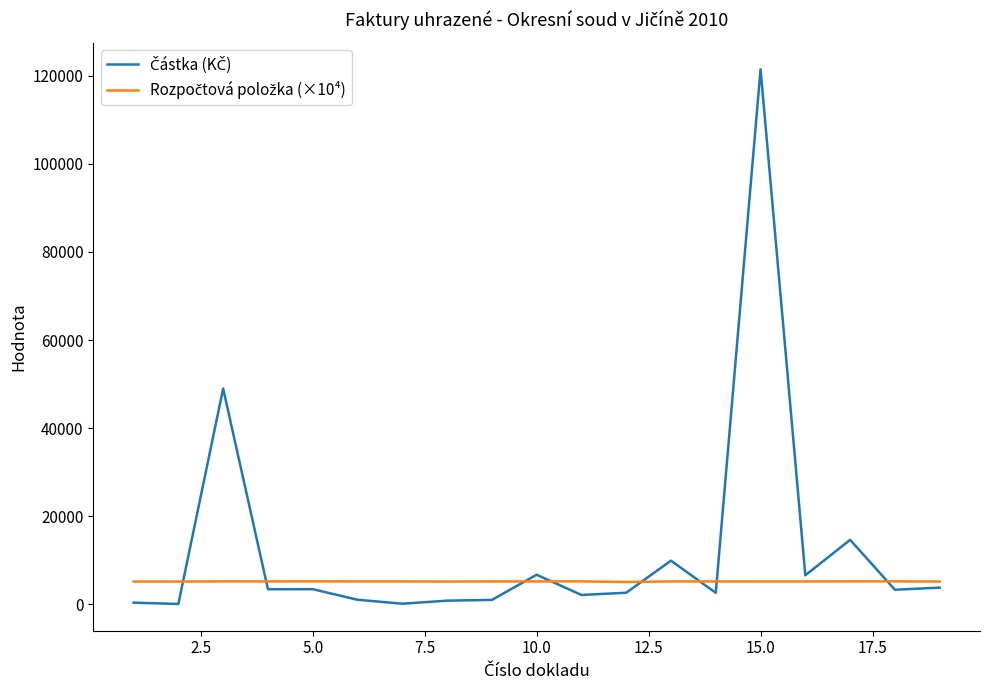

How many lines are shown in the chart?

2